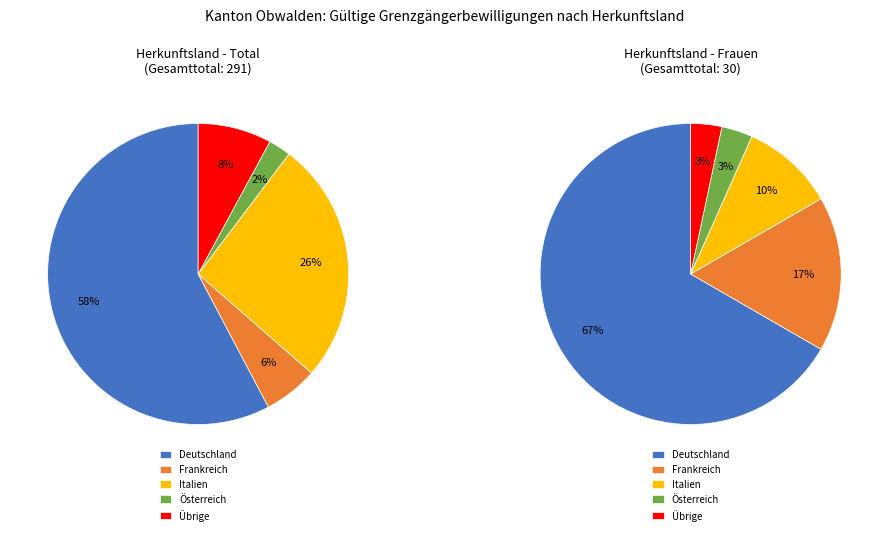

To the nearest percent, what percentage of the pie is Übrige?

8%